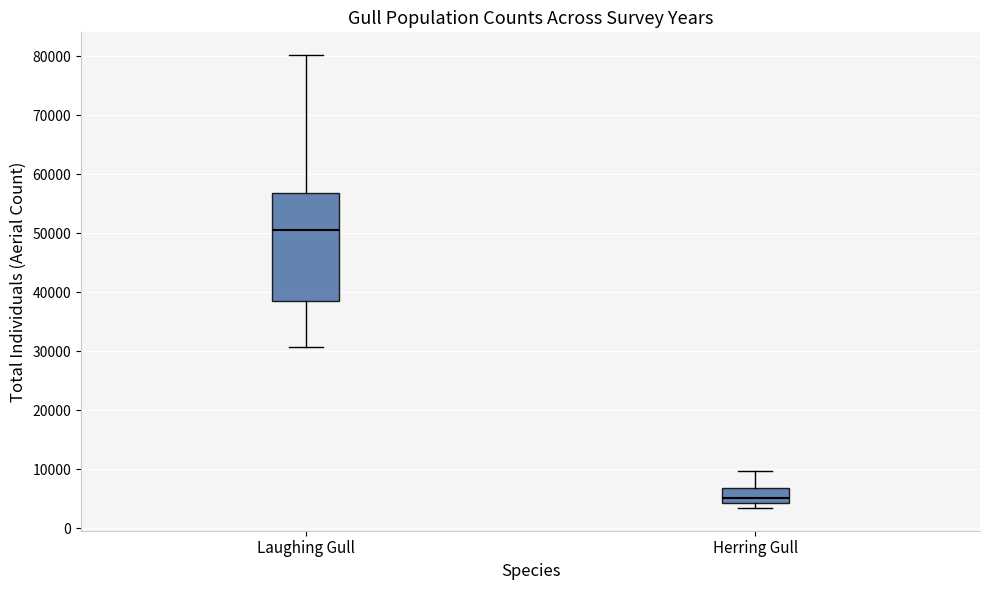

Comparing the boxes themselves (not the whiskers), which one is the tallest?

Laughing Gull